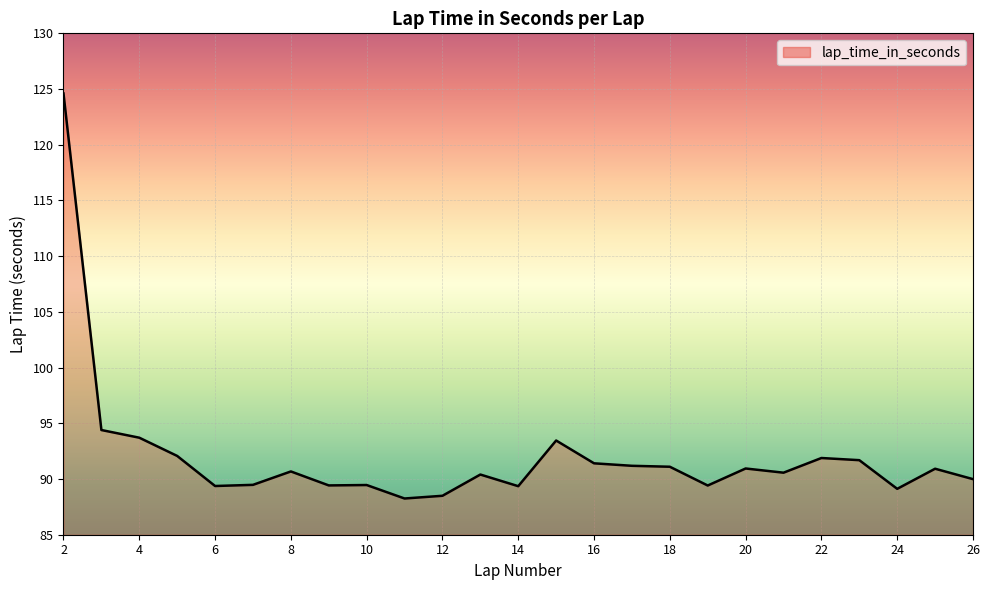

What is the minimum value shown in the chart?

88.3